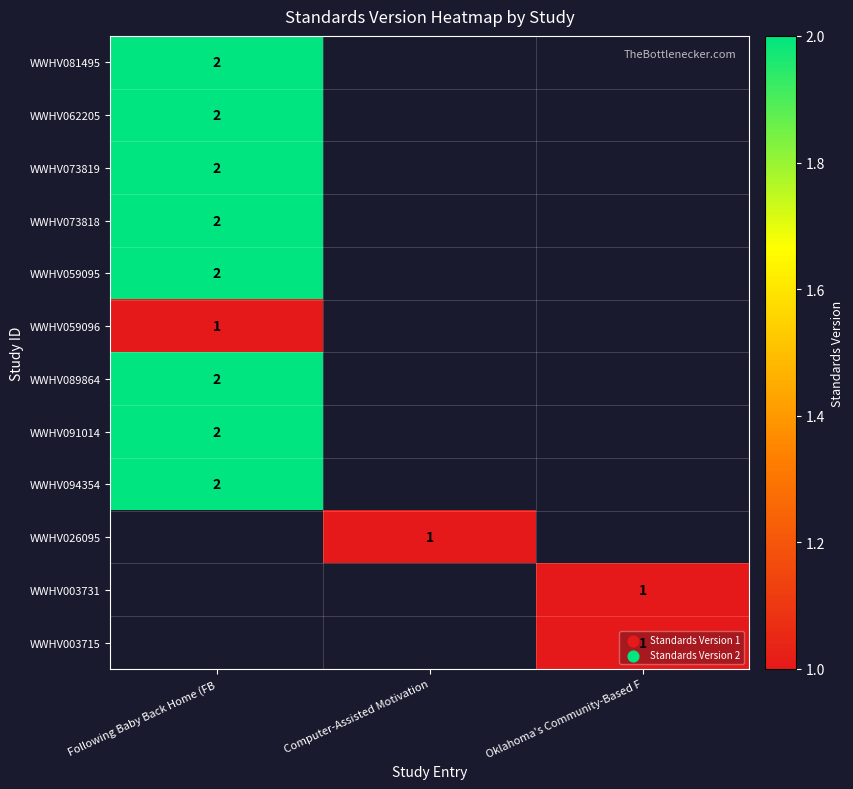

Between Computer-Assisted Motivation and Oklahoma's Community-Based F, which is larger?

Oklahoma's Community-Based F